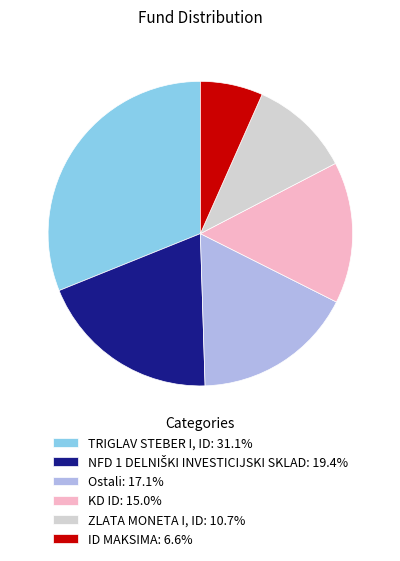

Is there any slice that represents more than half of the pie?

No